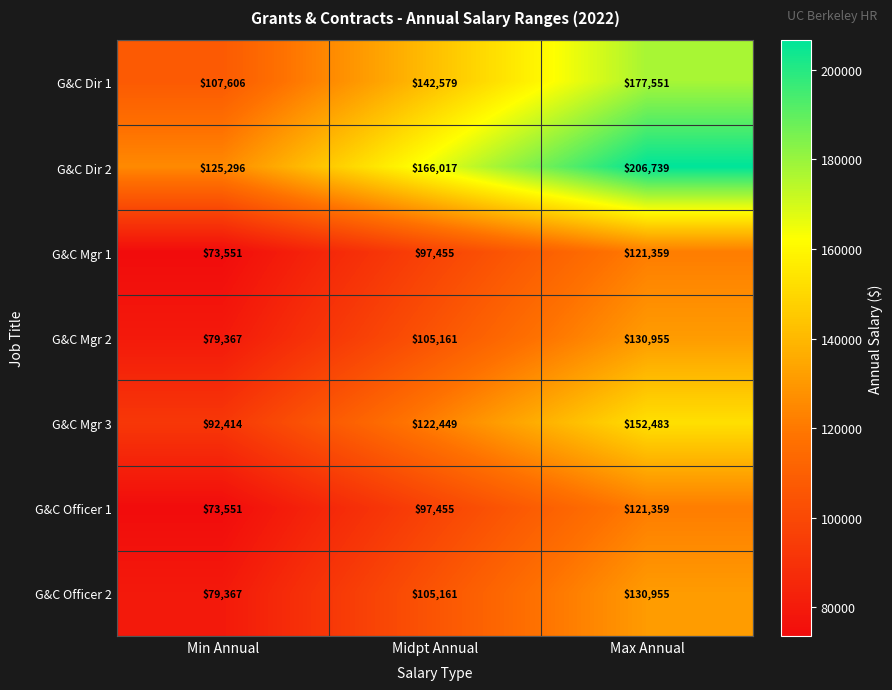

True or false: G&C Dir 1 has a value of 142579 at Midpt Annual.

True